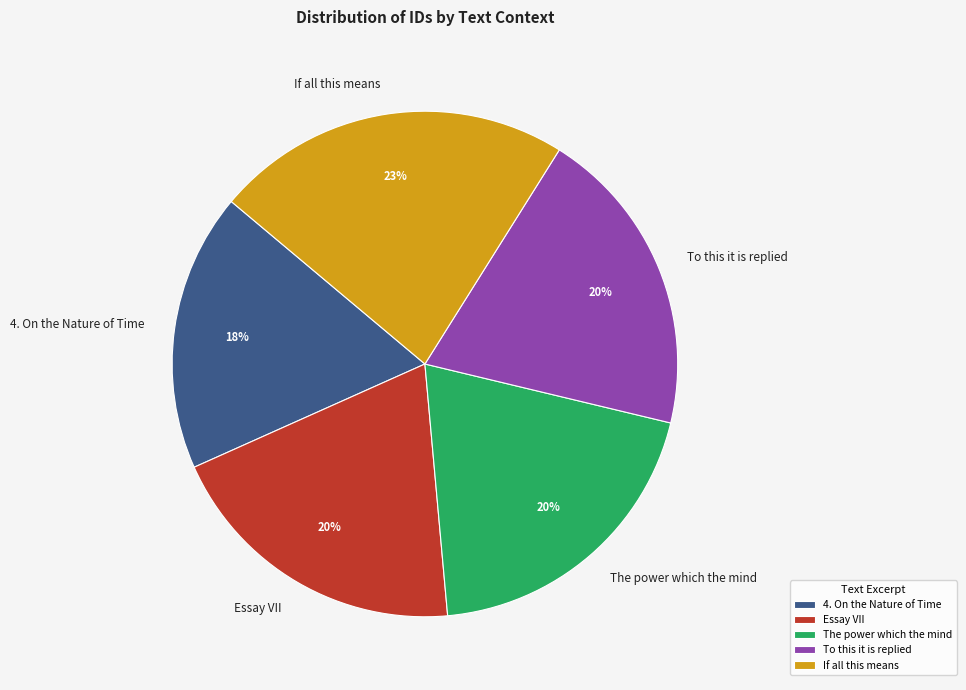

Combined, do To this it is replied and The power which the mind account for over 50%?

No